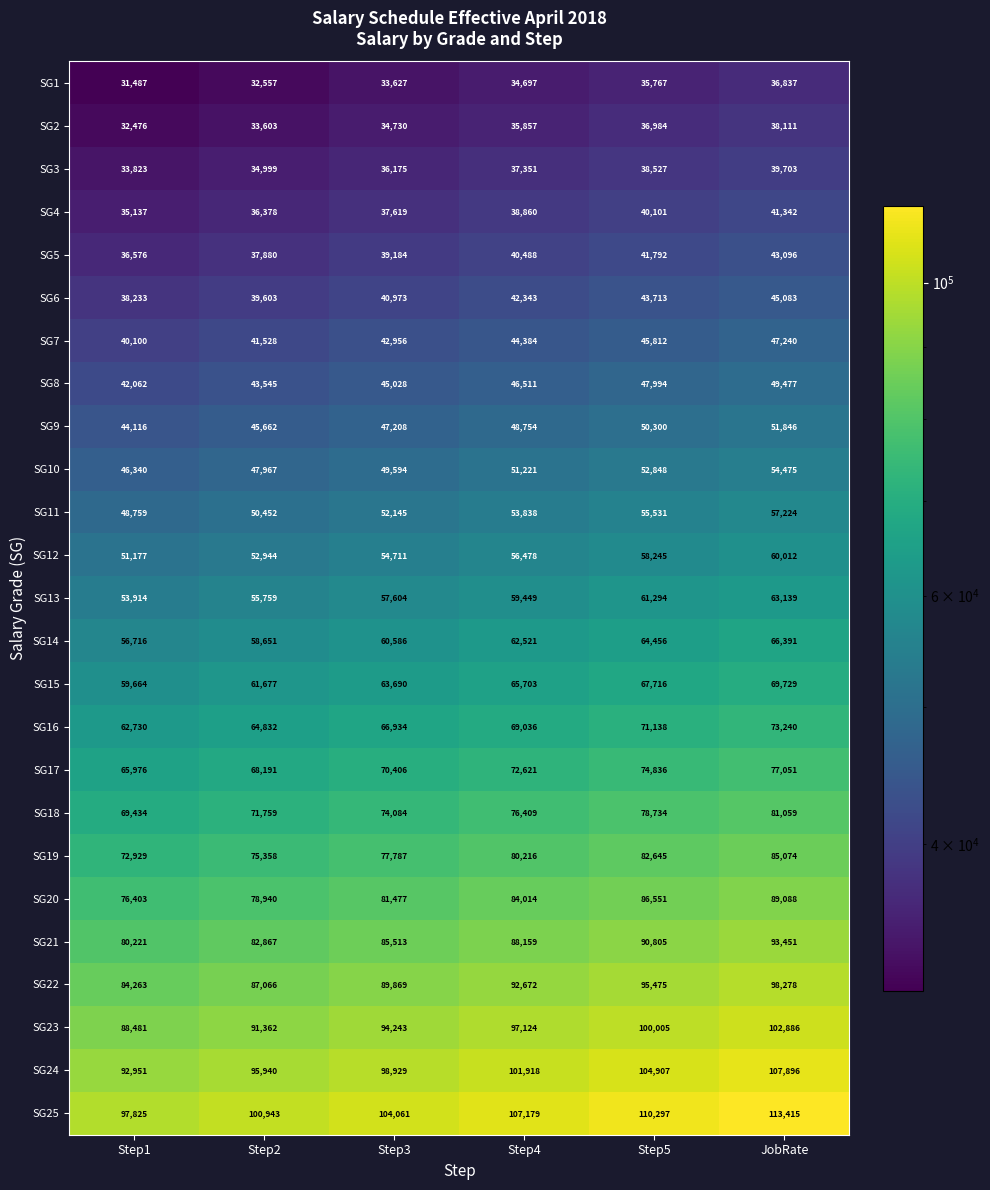

Count the SG2 values in the range 33603 to 36984.

4